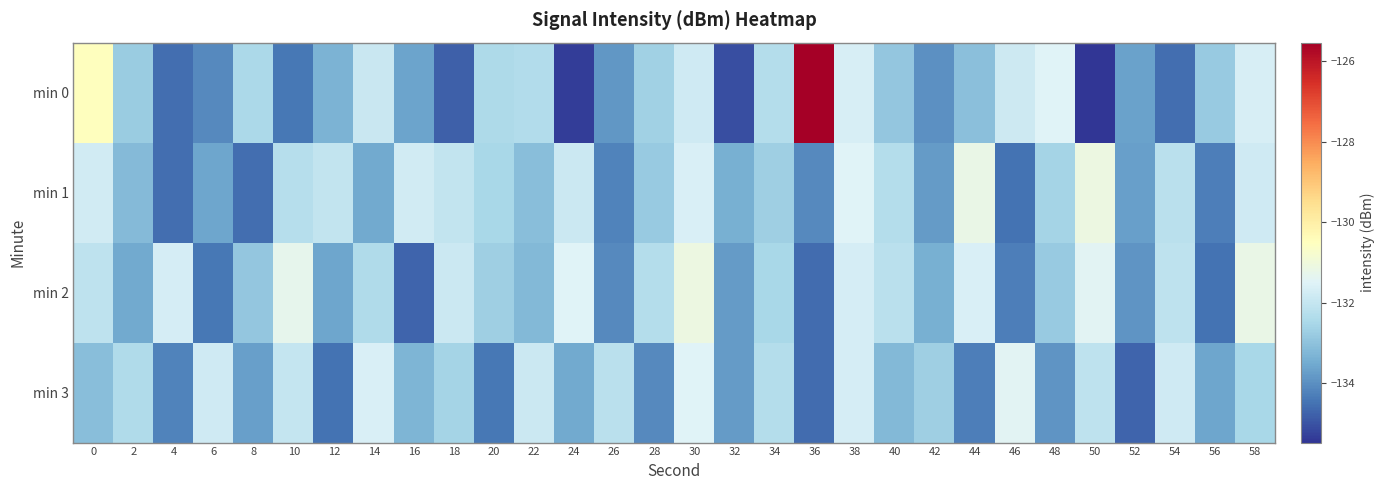

Reading left to right, list all the values displayed in this chart.

min 0: 0=-130.5	2=-132.8	4=-134.6	6=-134.1	8=-132.5	10=-134.4	12=-133.3	14=-131.9	16=-133.6	18=-134.8	20=-132.4	22=-132.4	24=-135.3	26=-133.9	28=-132.7	30=-131.8	32=-135.1	34=-132.3	36=-125.5	38=-131.7	40=-132.9	42=-134.0	44=-133.1	46=-131.9	48=-131.5	50=-135.5	52=-133.7	54=-134.6	56=-132.8	58=-131.7
min 1: 0=-131.8	2=-133.2	4=-134.6	6=-133.6	8=-134.6	10=-132.3	12=-132.0	14=-133.5	16=-131.8	18=-132.0	20=-132.5	22=-133.1	24=-131.9	26=-134.2	28=-132.8	30=-131.6	32=-133.4	34=-132.7	36=-134.1	38=-131.5	40=-132.3	42=-133.8	44=-131.2	46=-134.5	48=-132.6	50=-131.1	52=-133.7	54=-132.2	56=-134.3	58=-131.8
min 2: 0=-132.1	2=-133.5	4=-131.7	6=-134.4	8=-132.9	10=-131.3	12=-133.6	14=-132.4	16=-134.7	18=-131.9	20=-132.7	22=-133.2	24=-131.5	26=-134.1	28=-132.3	30=-131.1	32=-133.8	34=-132.5	36=-134.6	38=-131.7	40=-132.2	42=-133.4	44=-131.6	46=-134.3	48=-132.8	50=-131.4	52=-133.9	54=-132.1	56=-134.5	58=-131.2
min 3: 0=-133.1	2=-132.4	4=-134.2	6=-131.8	8=-133.7	10=-132.0	12=-134.5	14=-131.6	16=-133.3	18=-132.6	20=-134.4	22=-131.9	24=-133.5	26=-132.2	28=-134.1	30=-131.5	32=-133.8	34=-132.3	36=-134.6	38=-131.7	40=-133.2	42=-132.7	44=-134.3	46=-131.4	48=-133.9	50=-132.1	52=-134.7	54=-131.8	56=-133.6	58=-132.5